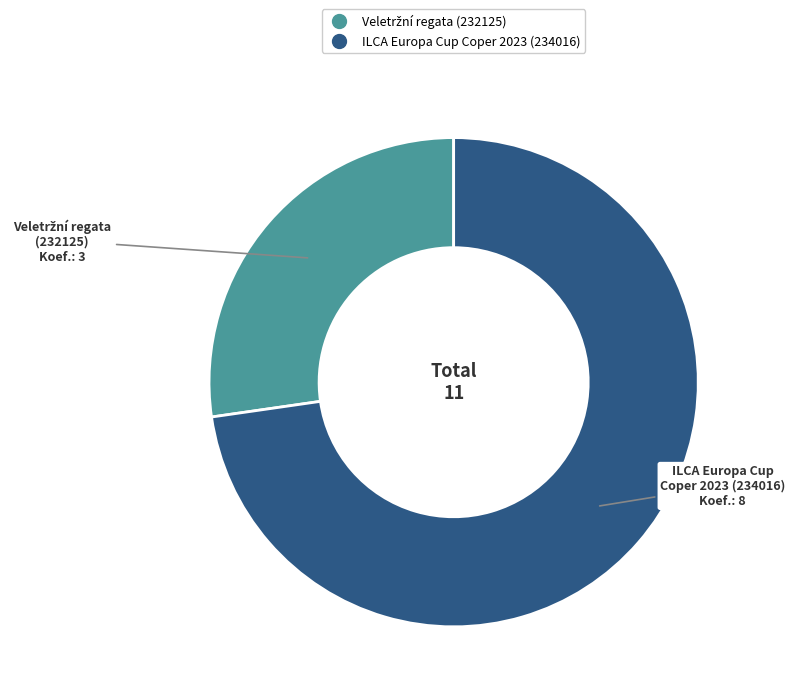

Is there any slice that represents more than half of the pie?

Yes